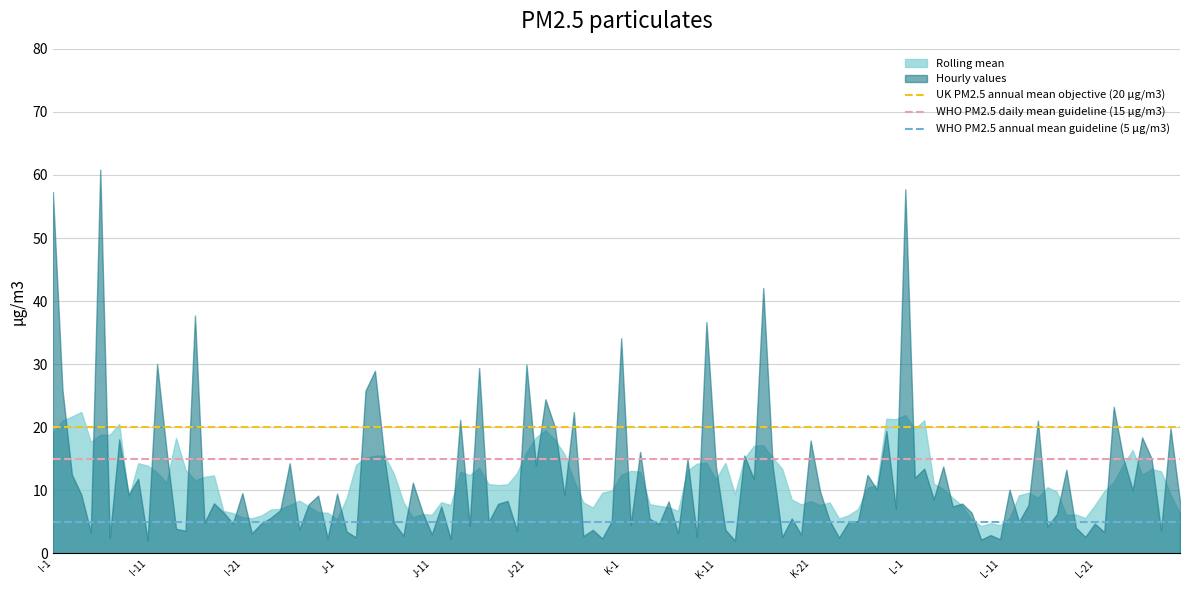

Which series has the largest range (max minus min)?

Hourly values